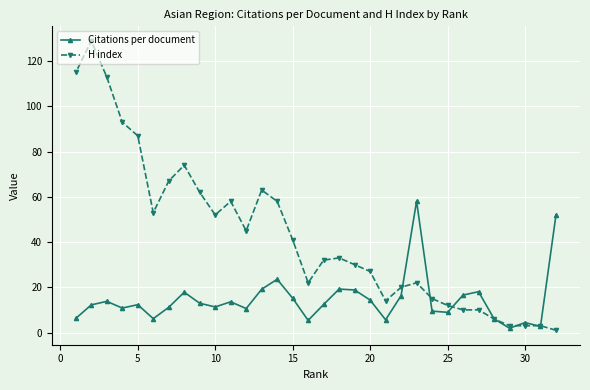

How many intersections are there between Citations per document and H index?

7